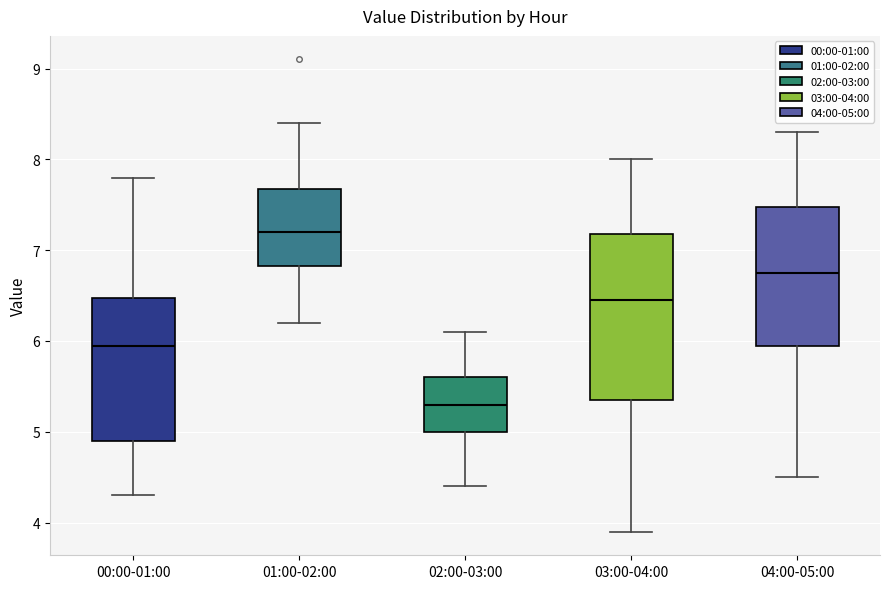

Reading left to right, read every box against the y-axis: the position of its median line, the range the box covers, and the ends of its whiskers. The values are not printed on the chart, so give them approximately, as read against the axis.

00:00-01:00: median 6.0, box 4.9 to 6.5, whiskers 4.3 to 7.8
01:00-02:00: median 7.2, box 6.8 to 7.7, whiskers 6.2 to 8.4
02:00-03:00: median 5.3, box 5.0 to 5.6, whiskers 4.4 to 6.1
03:00-04:00: median 6.5, box 5.4 to 7.2, whiskers 3.9 to 8.0
04:00-05:00: median 6.8, box 6.0 to 7.5, whiskers 4.5 to 8.3